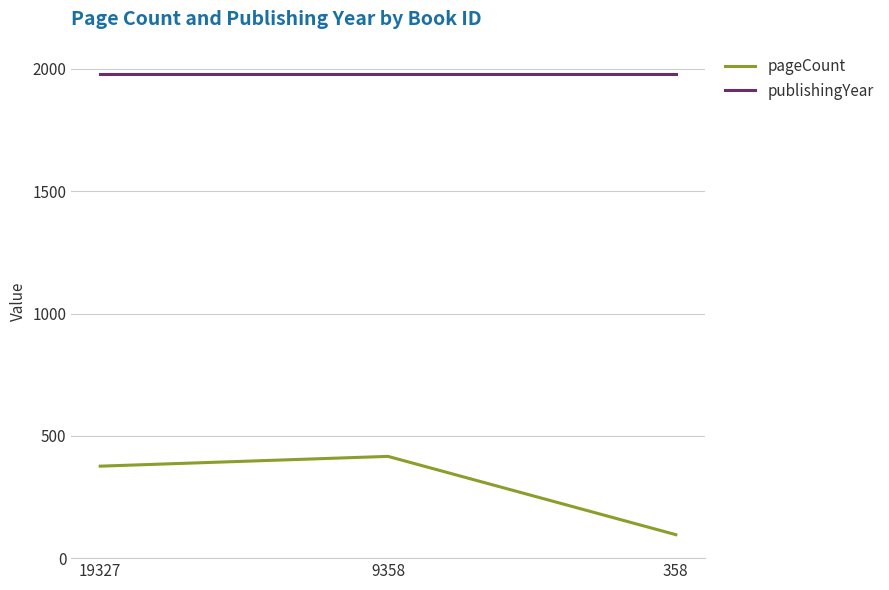

List the series in order of their overall mean, highest first.

publishingYear, pageCount